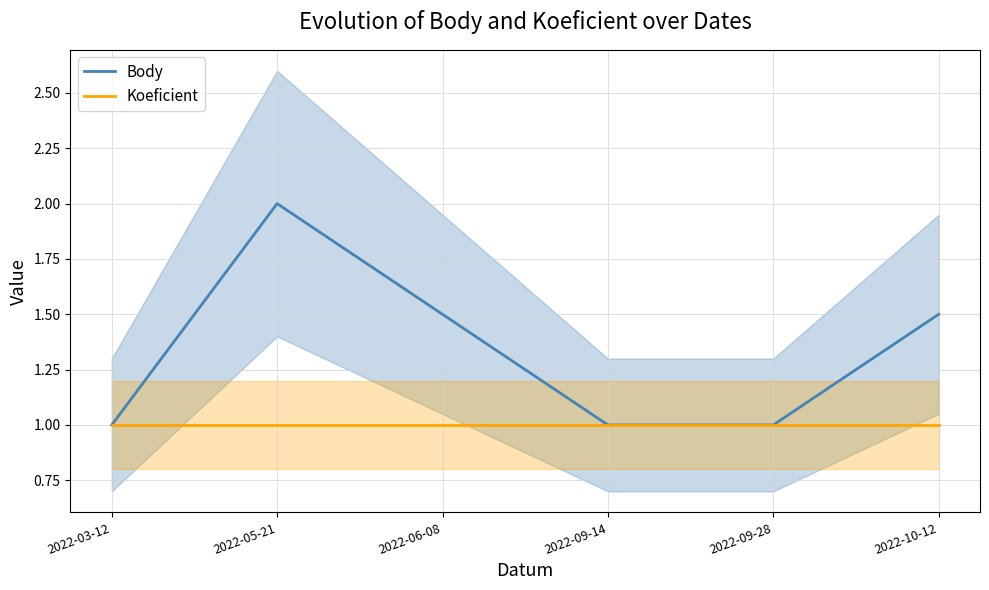

True or false: Koeficient and Body cross at least once.

False